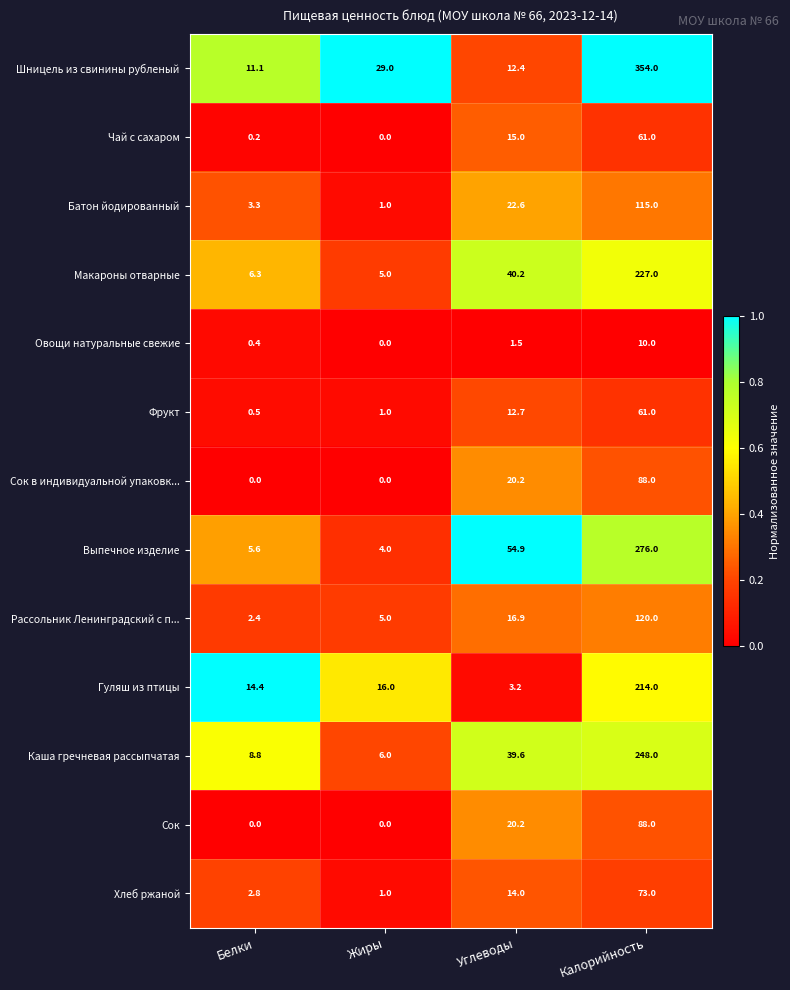

At which label does Фрукт reach its peak?

Калорийность